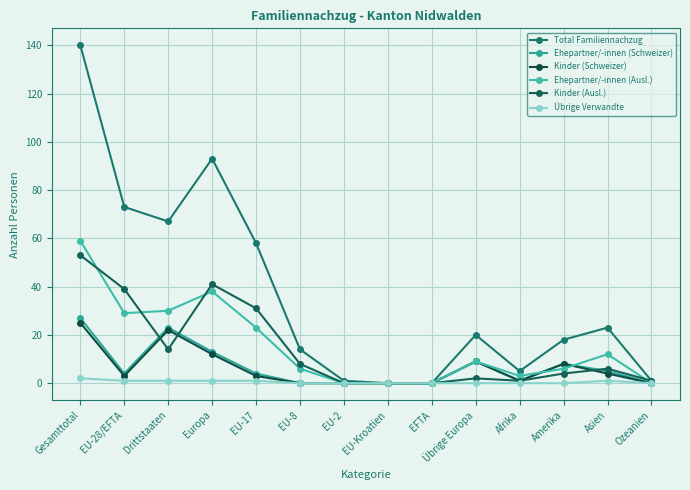

What is the sum of all Ehepartner/-innen (Schweizer) values?

94